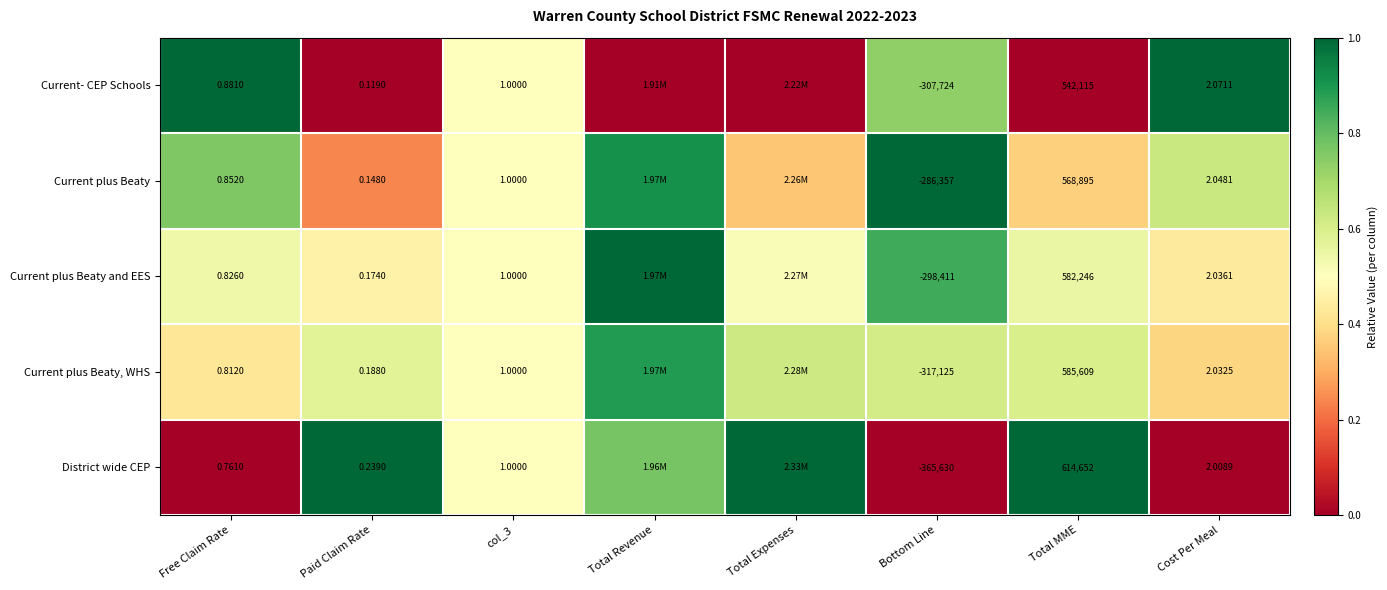

At Cost Per Meal, list the series in order from smallest to largest.

District wide CEP, Current plus Beaty, WHS, Current plus Beaty and EES, Current plus Beaty, Current- CEP Schools